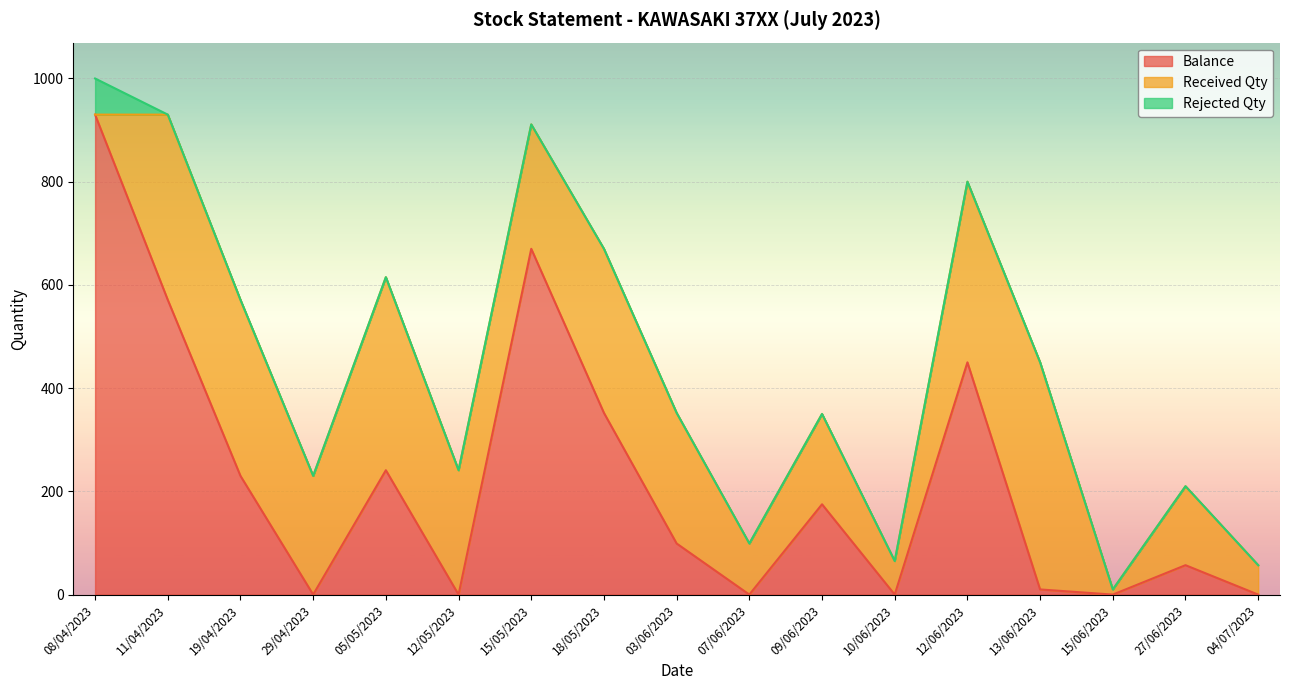

Is it true that Balance equals 563 at 29/04/2023?

False